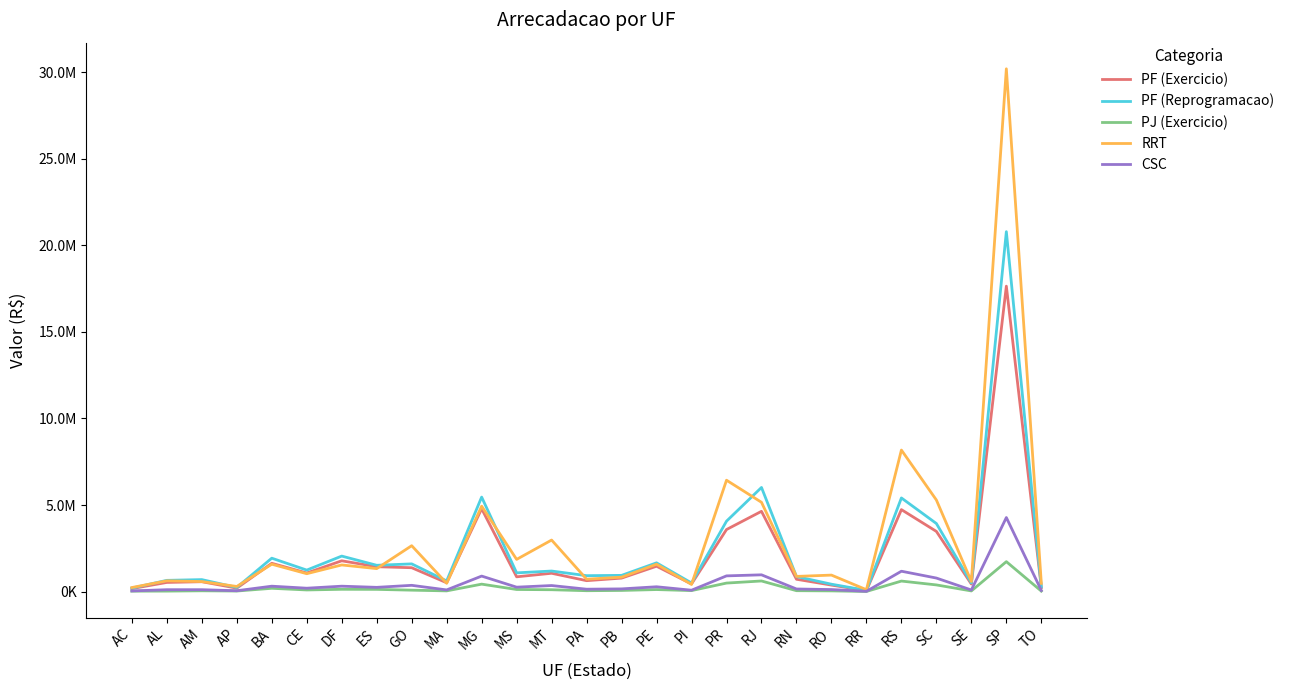

What are all the series names shown in the legend?

PF (Exercicio), PF (Reprogramacao), PJ (Exercicio), RRT, CSC